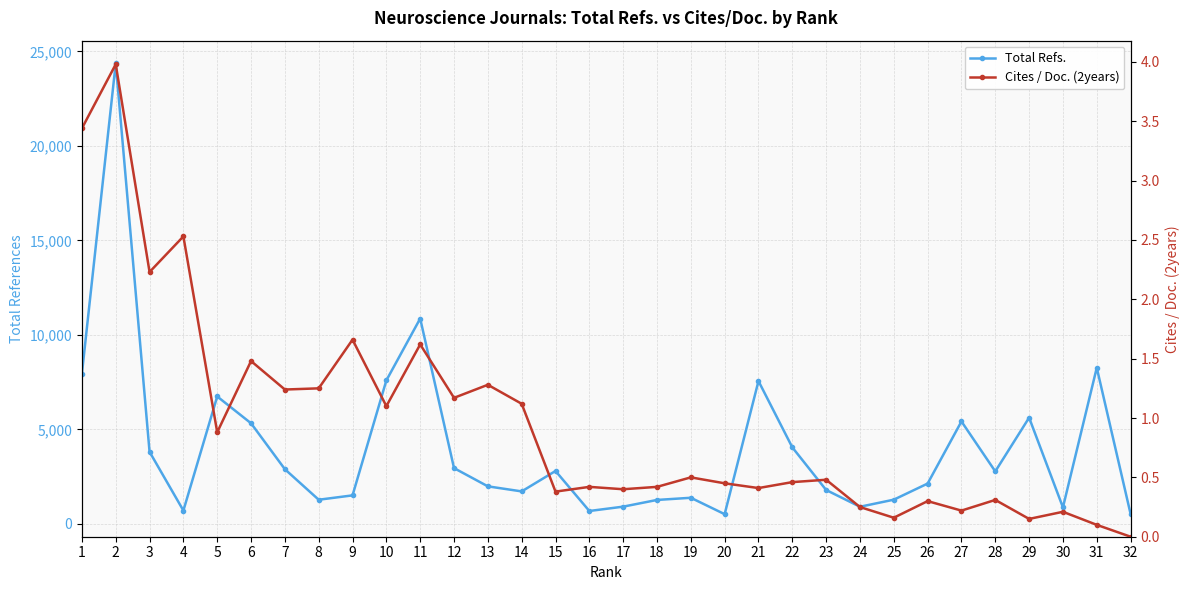

What are all the series names shown in the legend?

Total Refs., Cites / Doc. (2years)